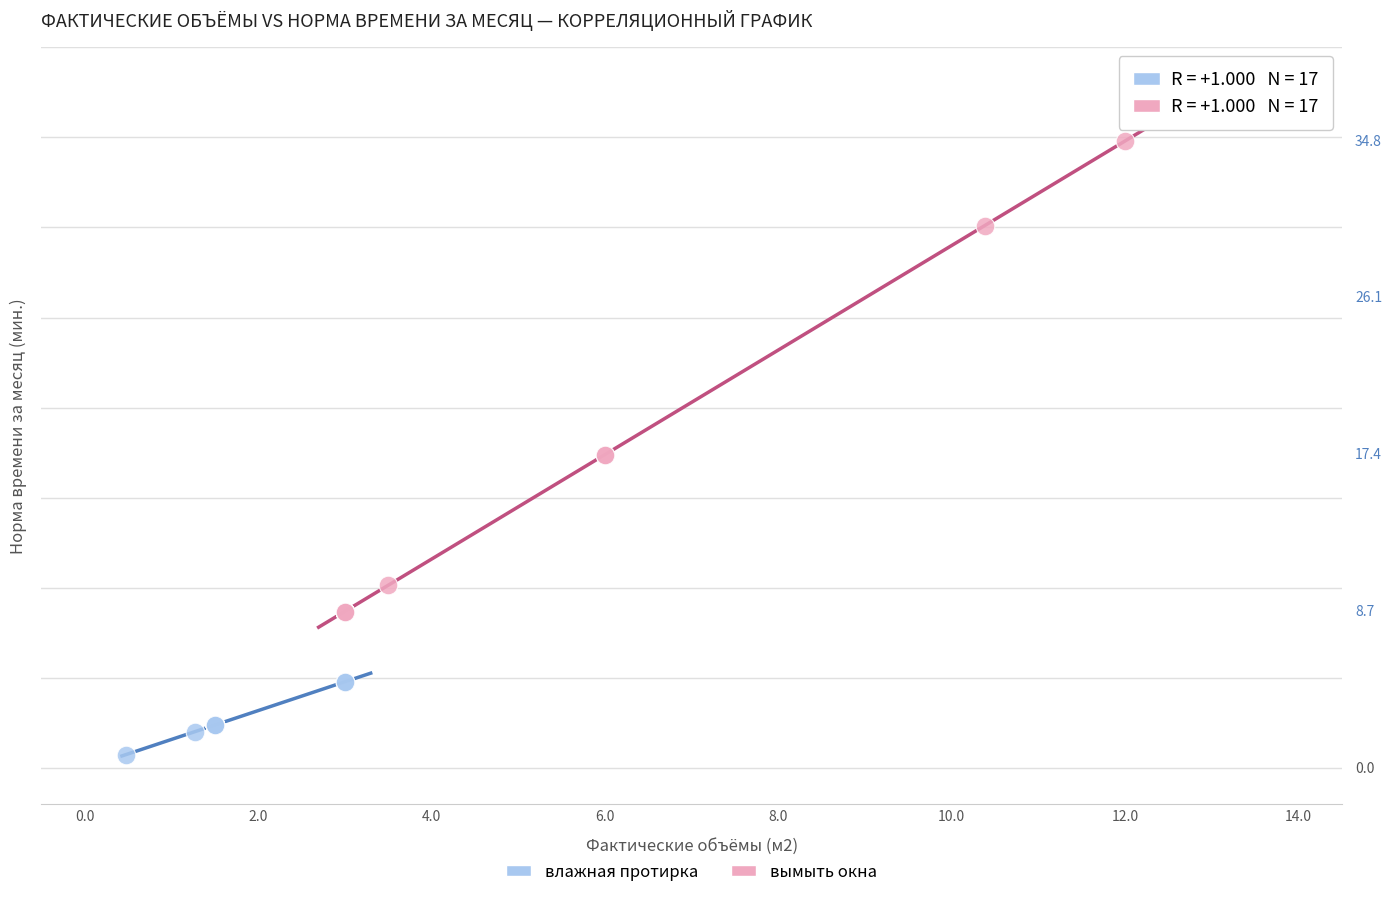

What are all the series names shown in the legend?

влажная протирка, вымыть окна